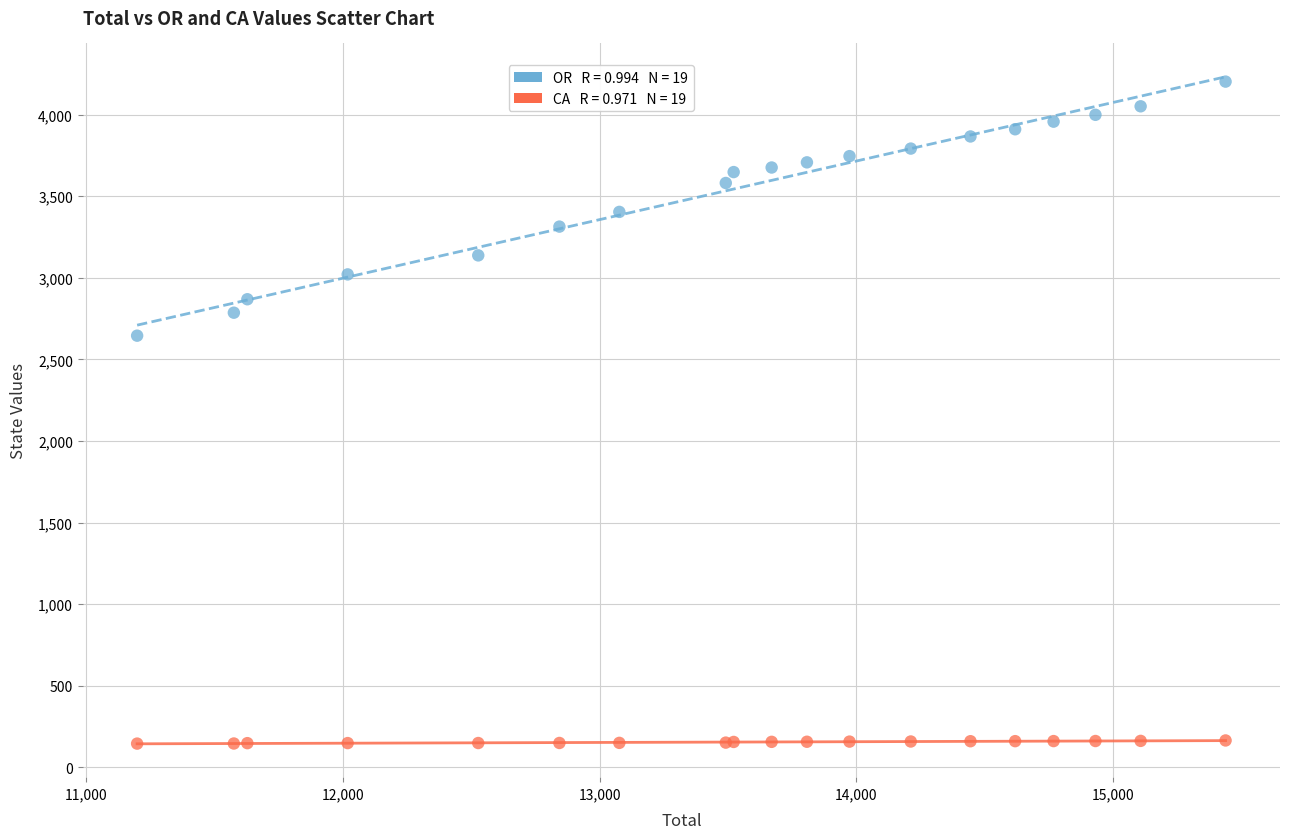

Across all series, what Y value is closest to 2173?

2645.0